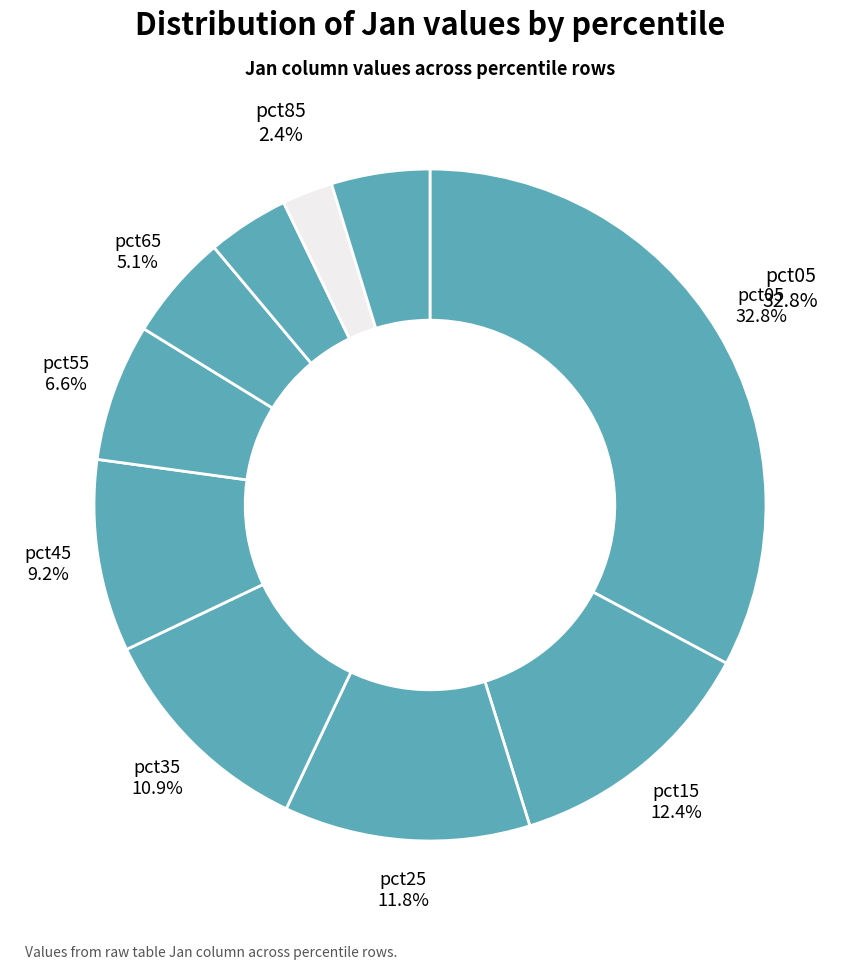

How many segments does this pie chart have?

10